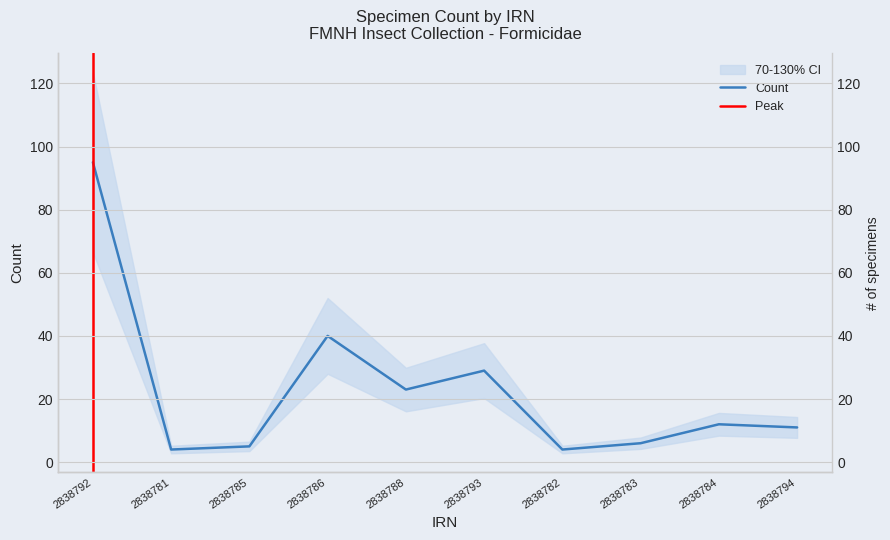

What is the ratio of the value at 2838793 to the value at 2838784?

2.4